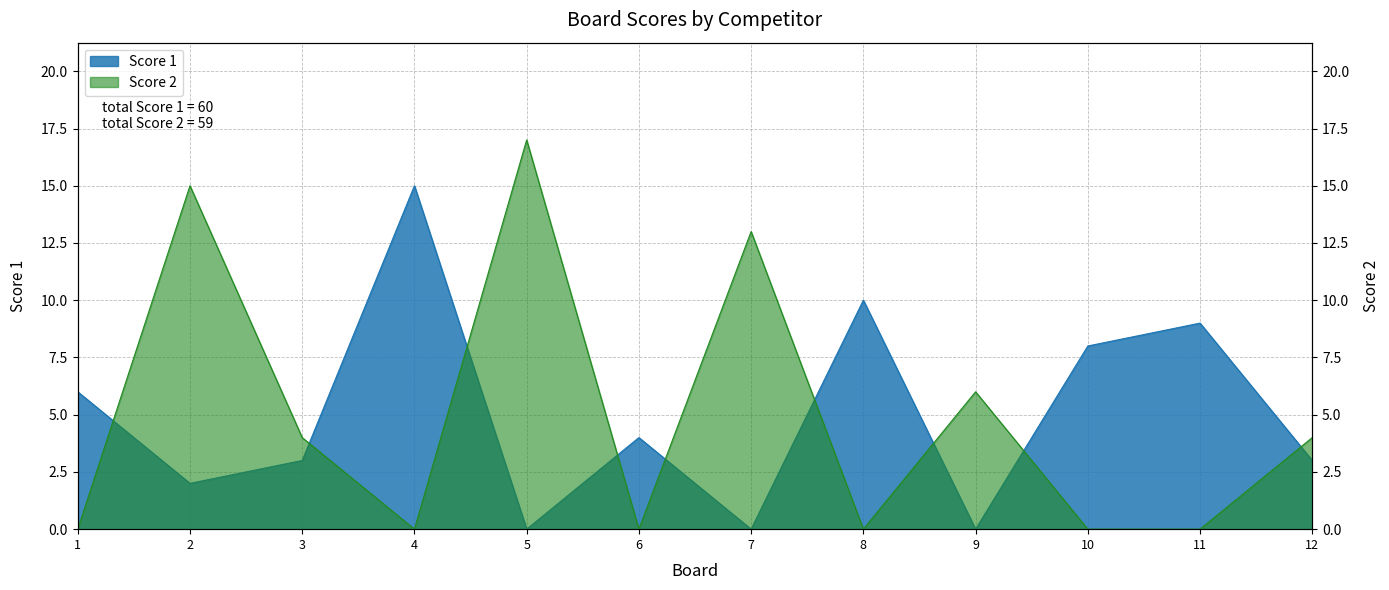

The Score 2 series shows 6 at 10. True or false?

False